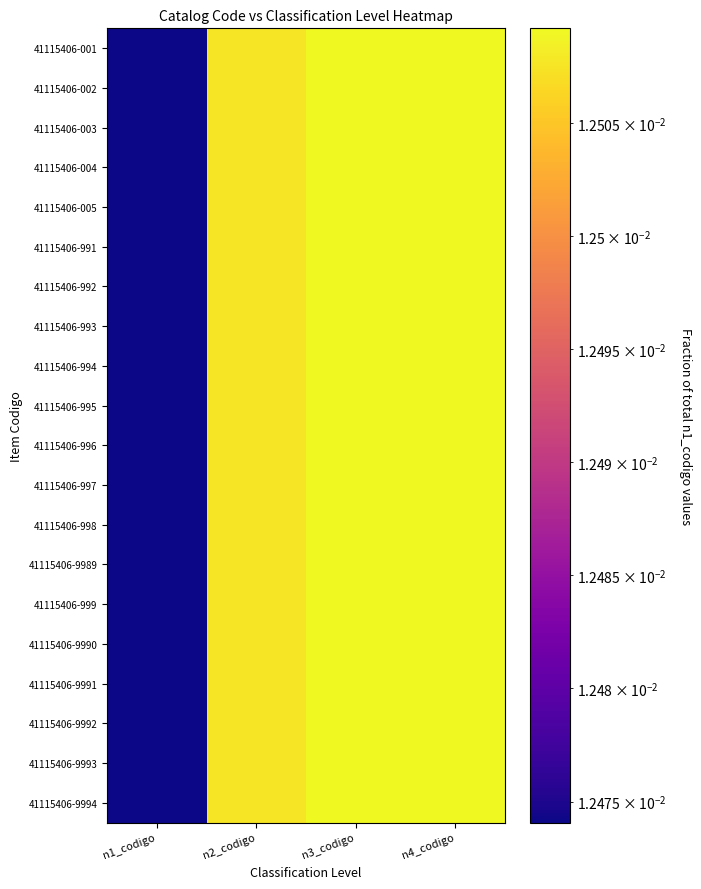

Which category has the lowest value across all series?

n1_codigo